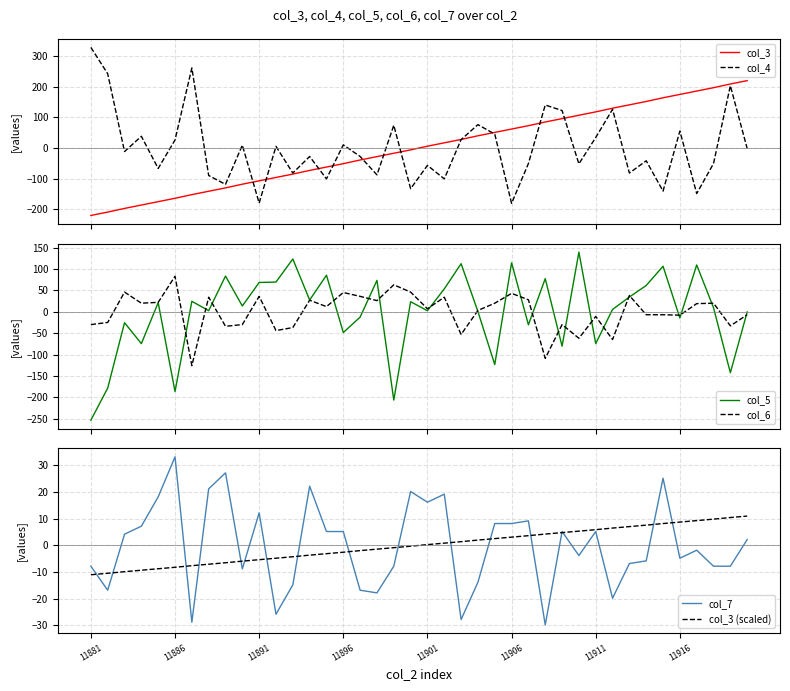

What is the difference between the col_3 values at 10 and 23?

147.0